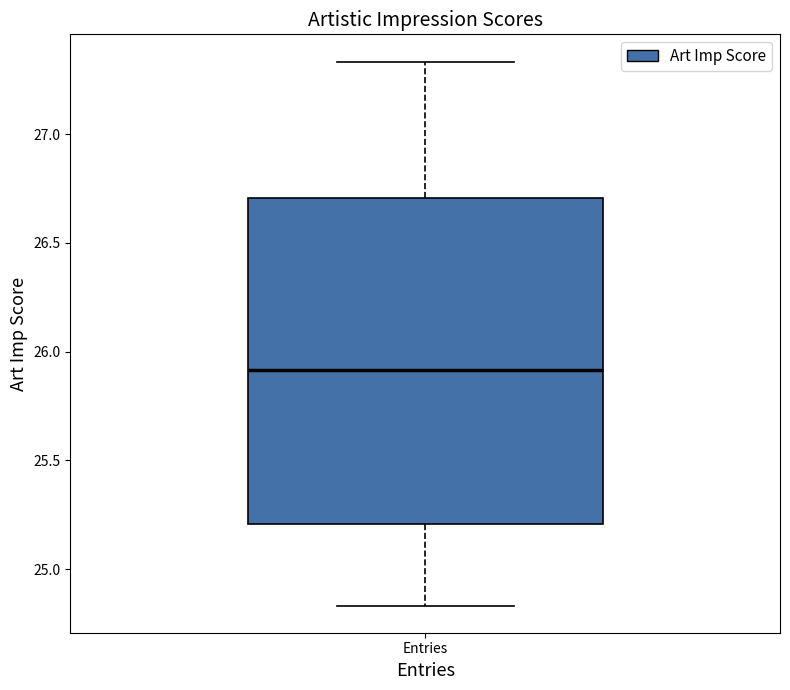

Transcribe this box plot: give where the median line is, the range the box spans, and where the two whiskers end, as read against the y-axis. The values are not printed on the chart, so give them approximately, as read against the axis.

median 25.90, box 25.20 to 26.70, whiskers 24.85 to 27.35